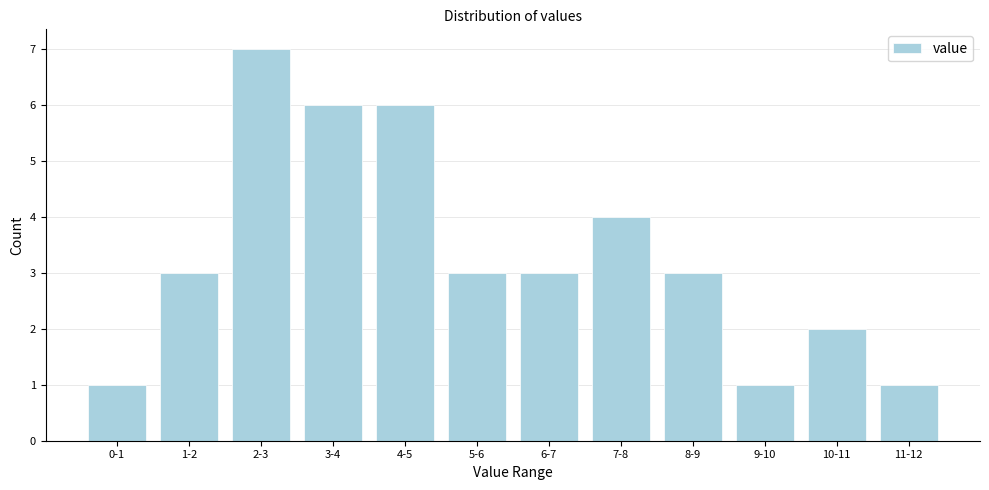

Reading left to right, extract all data points from this chart.

1	3	7	6	6	3	3	4	3	1	2	1